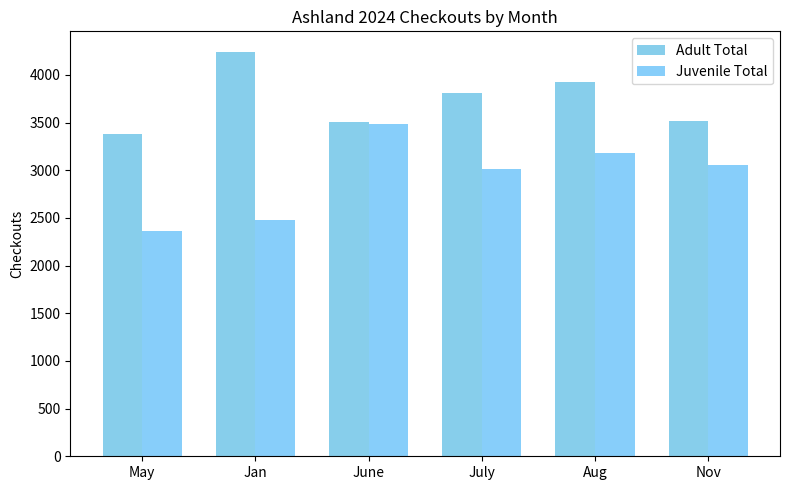

What is the minimum value shown in the chart?

2367